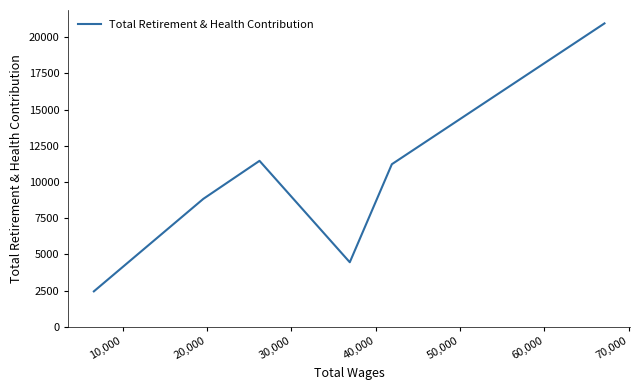

What is the difference between the second highest and second lowest values?

7002